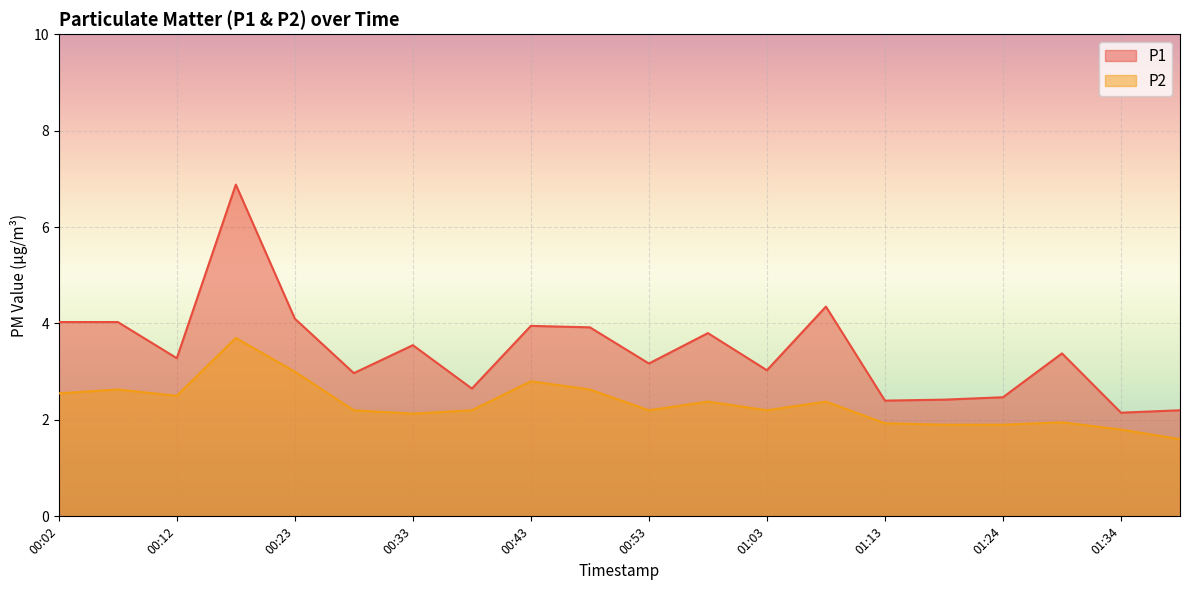

Which series has the largest range (max minus min)?

P1